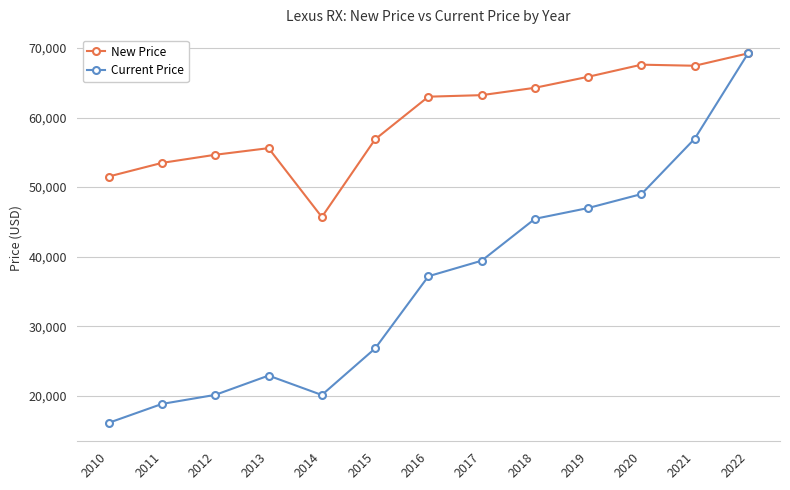

At which category does the chart reach its peak across all series?

2022